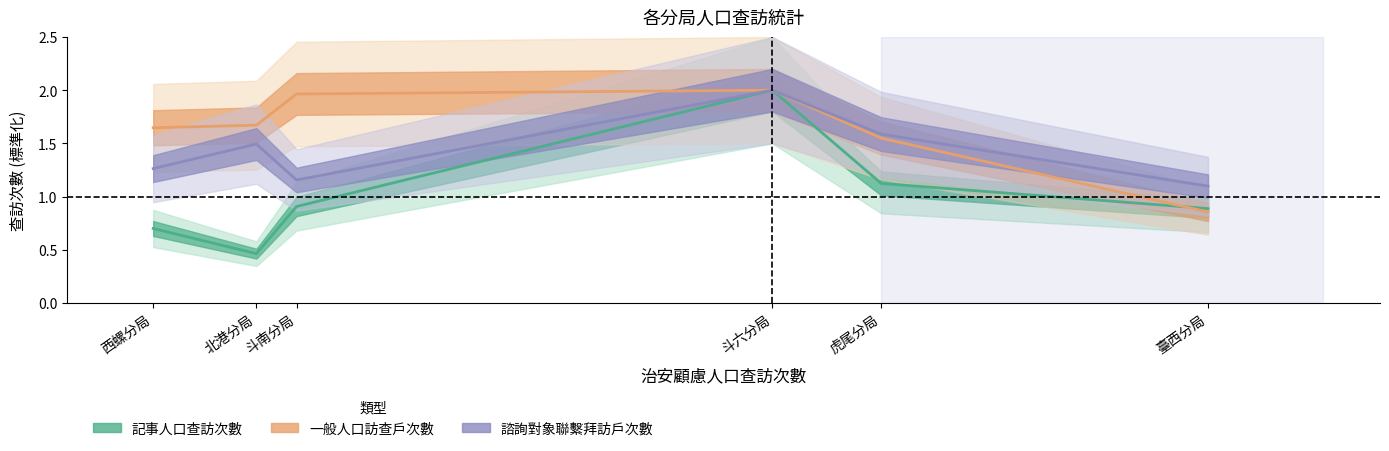

What is the total value across all series at 臺西分局?

2.8